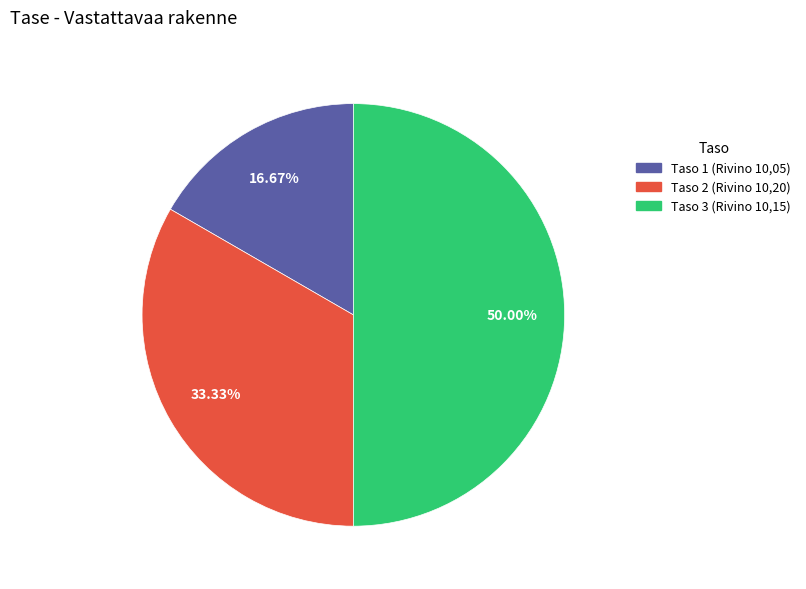

Does Taso 2 (Rivino 10,20) account for over 50% of the chart?

No